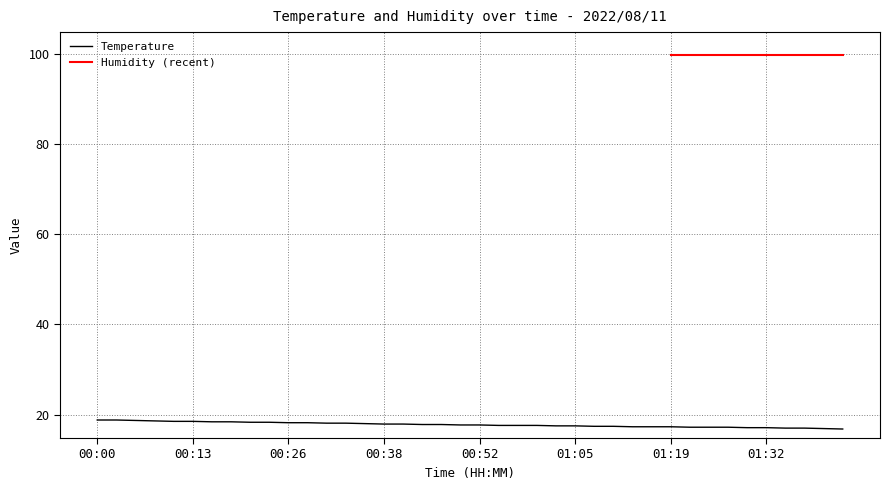

What is the difference between the values at 01:35 and 01:08?

0.4